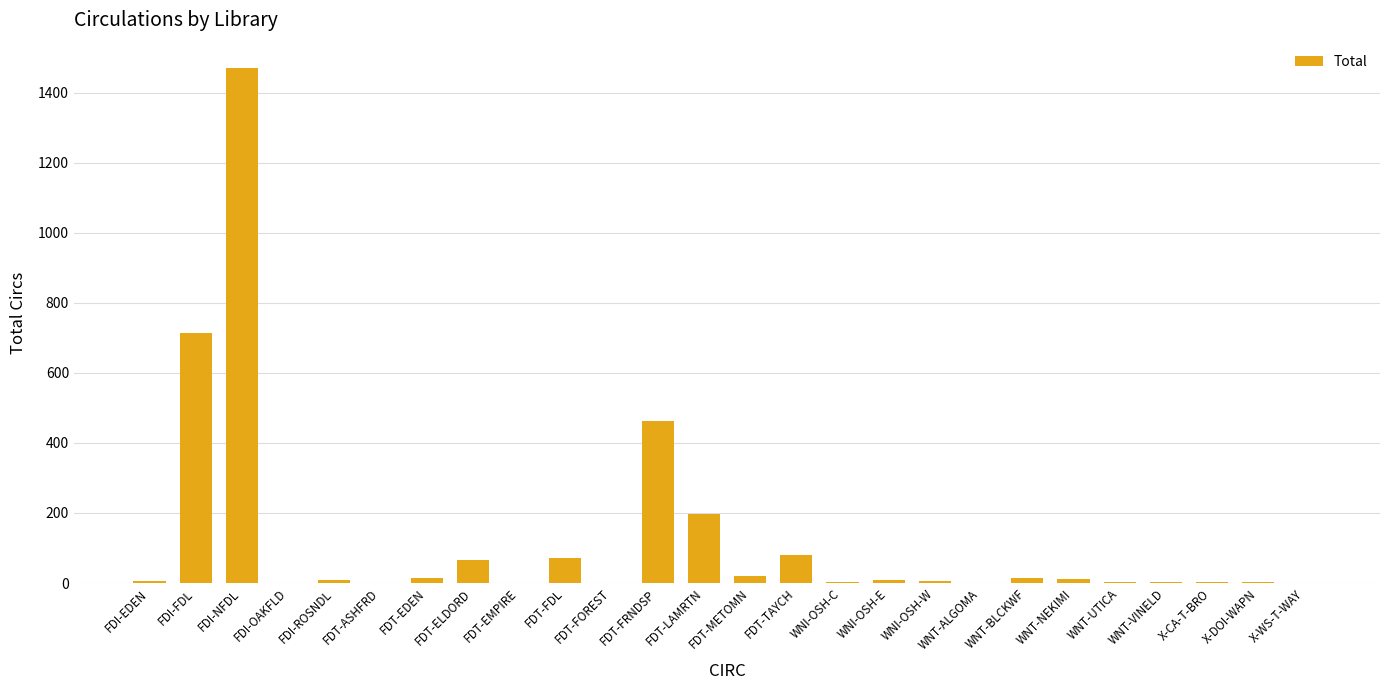

At which label is the value closest to 735?

FDI-FDL